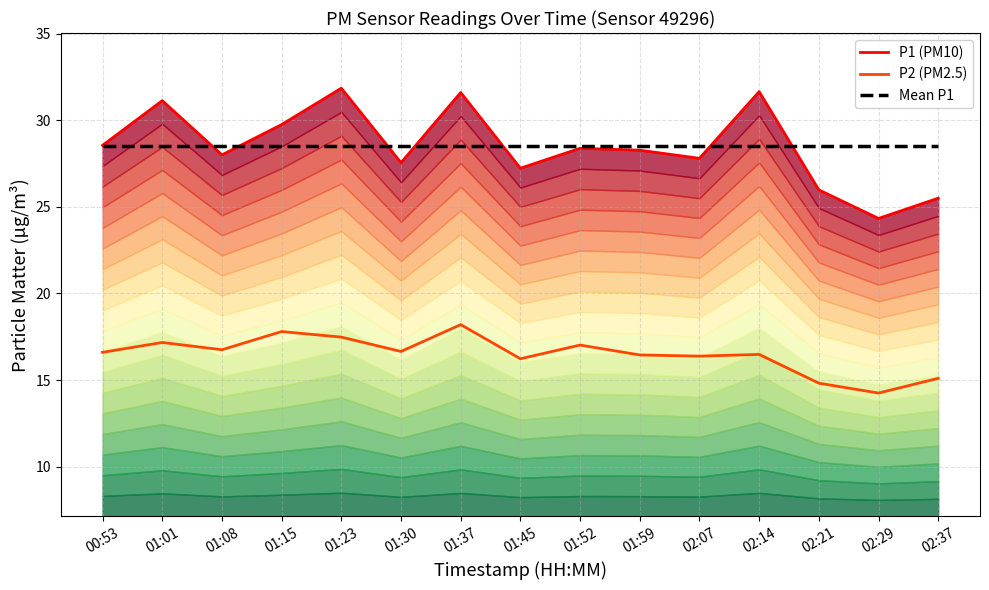

True or false: P1 (PM10) and Mean P1 intersect in this chart.

True